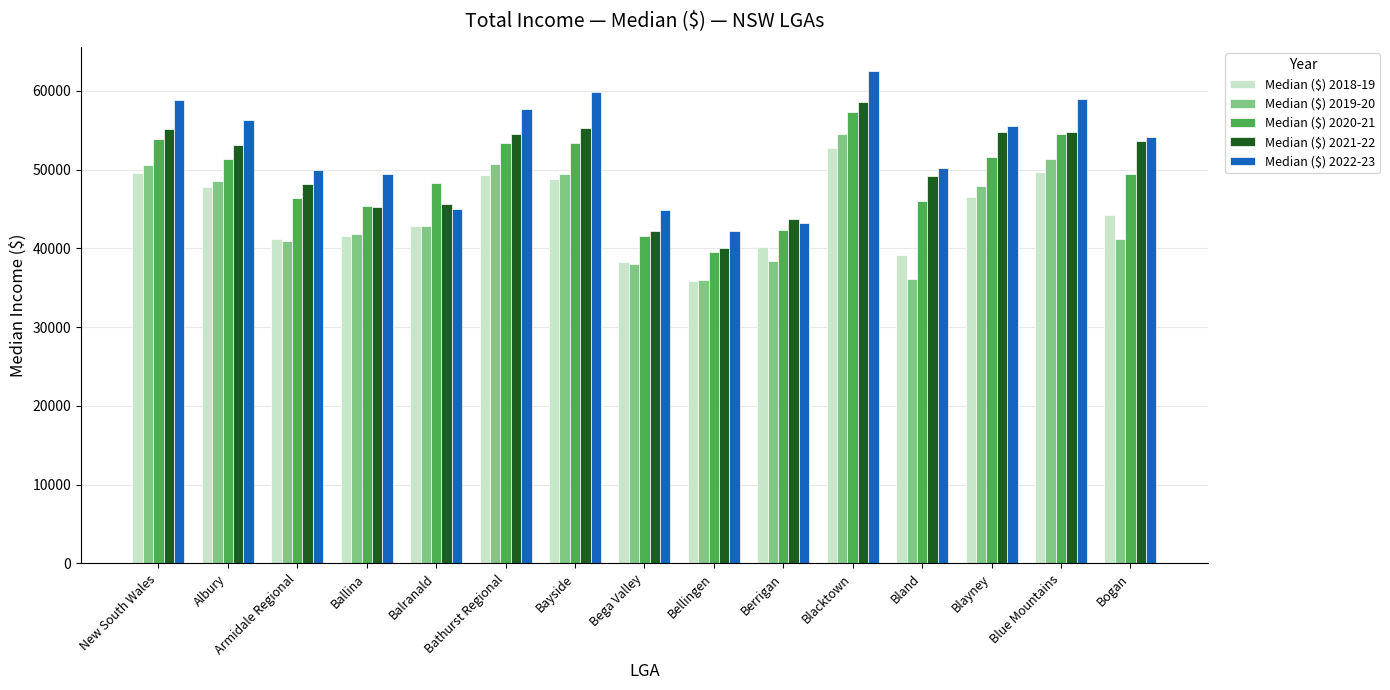

What is the average value of the Median ($) 2021-22 series?

50305